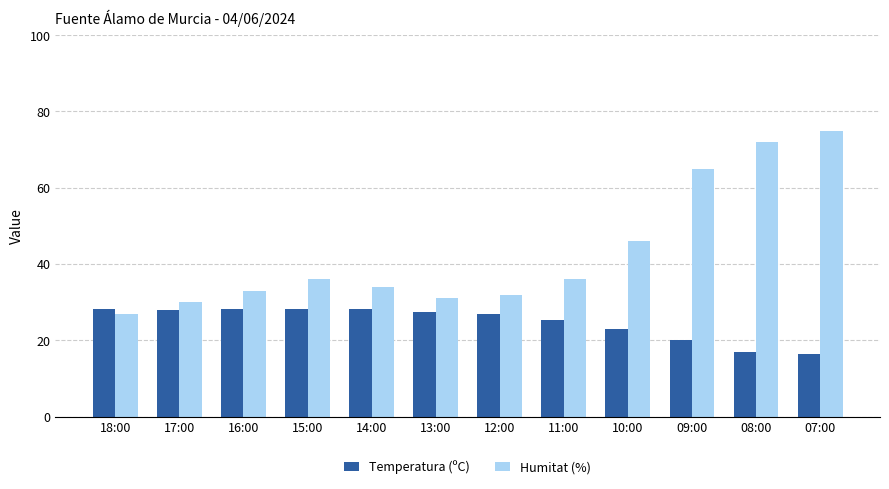

What is the difference between the highest and lowest values at 12:00?

5.0